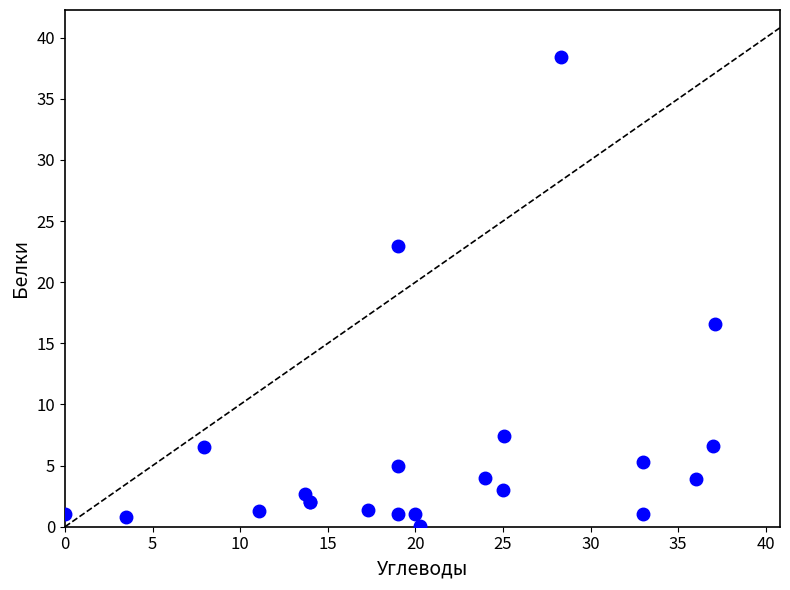

What Y value in the scatter plot is closest to 19?

16.5